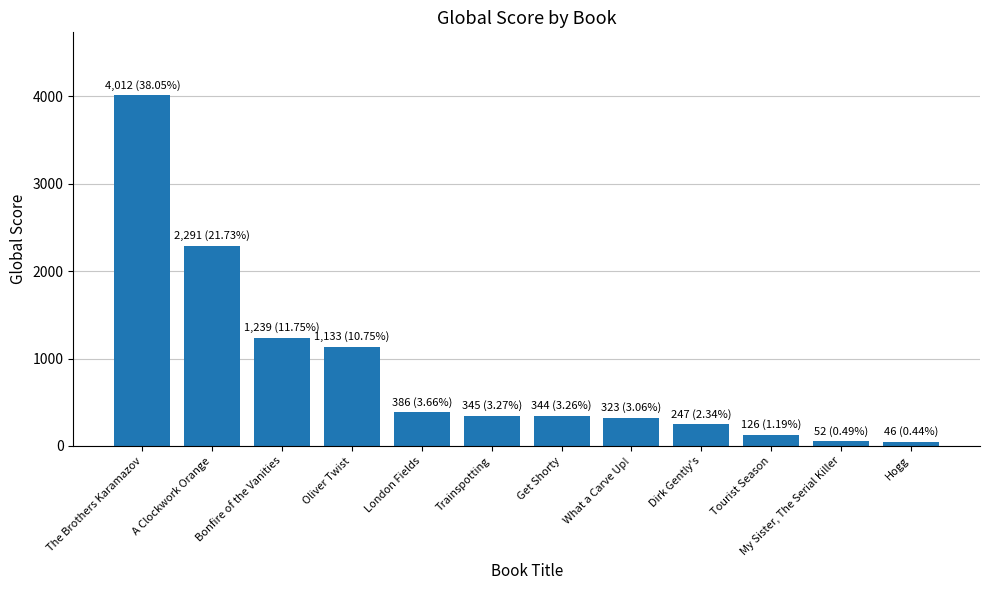

What is the greatest value displayed?

4012